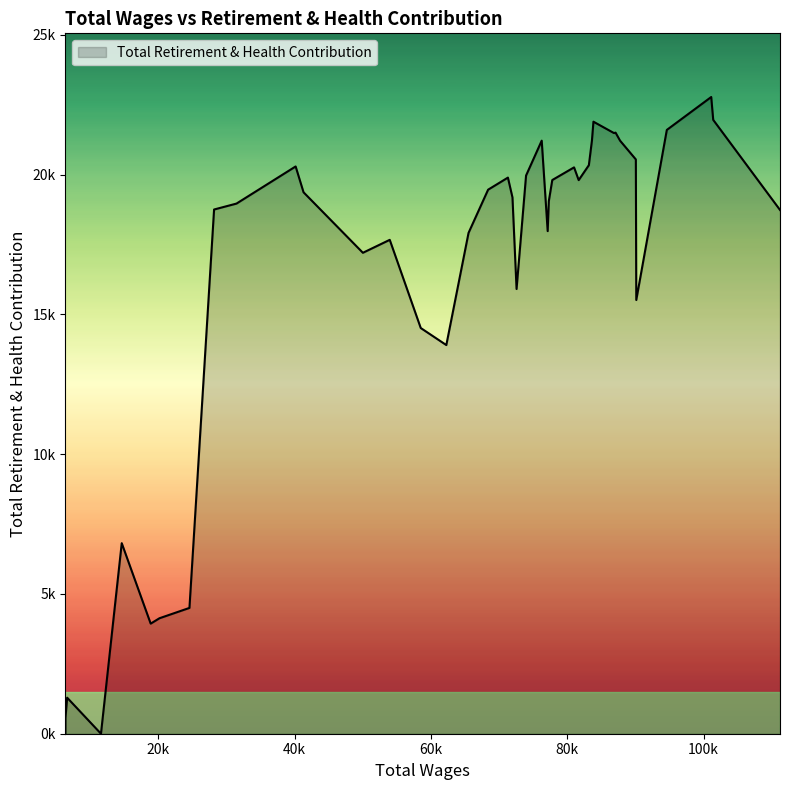

Rank the categories by value from lowest to highest.

11573.0, 6355.0, 6363.0, 6610.0, 18867.0, 20161.0, 24555.0, 14621.0, 62244.0, 58492.0, 90116.0, 72551.0, 50003.0, 53944.0, 65506.0, 77116.0, 111204.0, 28169.0, 31459.0, 77284.0, 71950.0, 41295.0, 68377.0, 81665.0, 77791.0, 71282.0, 73944.0, 80988.0, 40136.0, 83158.0, 90052.0, 87738.0, 76241.0, 83609.0, 86845.0, 87076.0, 94598.0, 83830.0, 101405.0, 101112.0